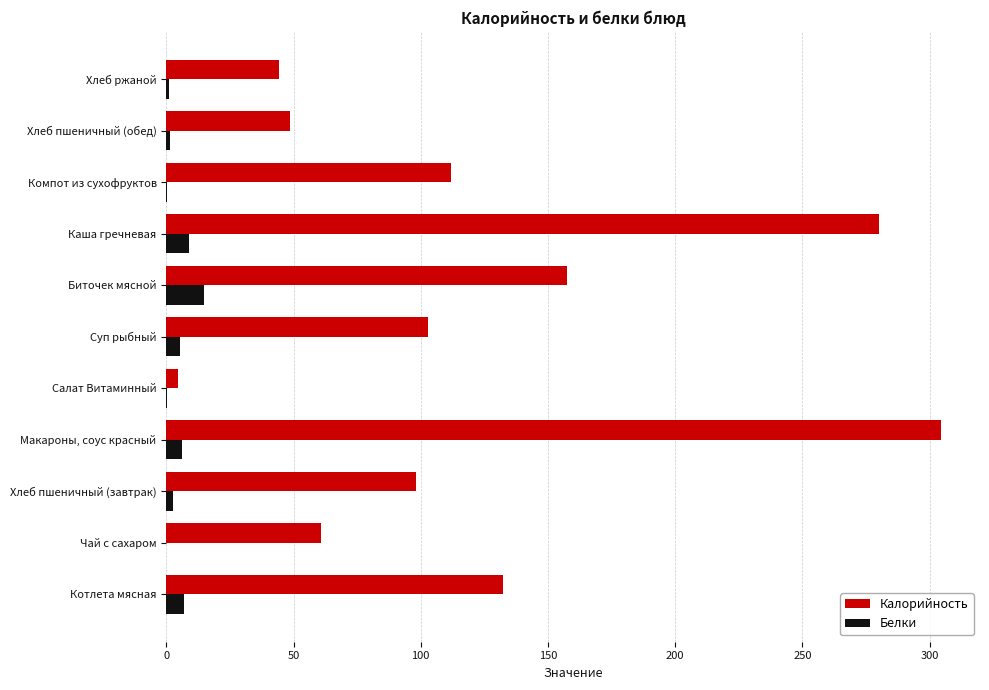

At which category is the sum across all series the highest?

Макароны, соус красный